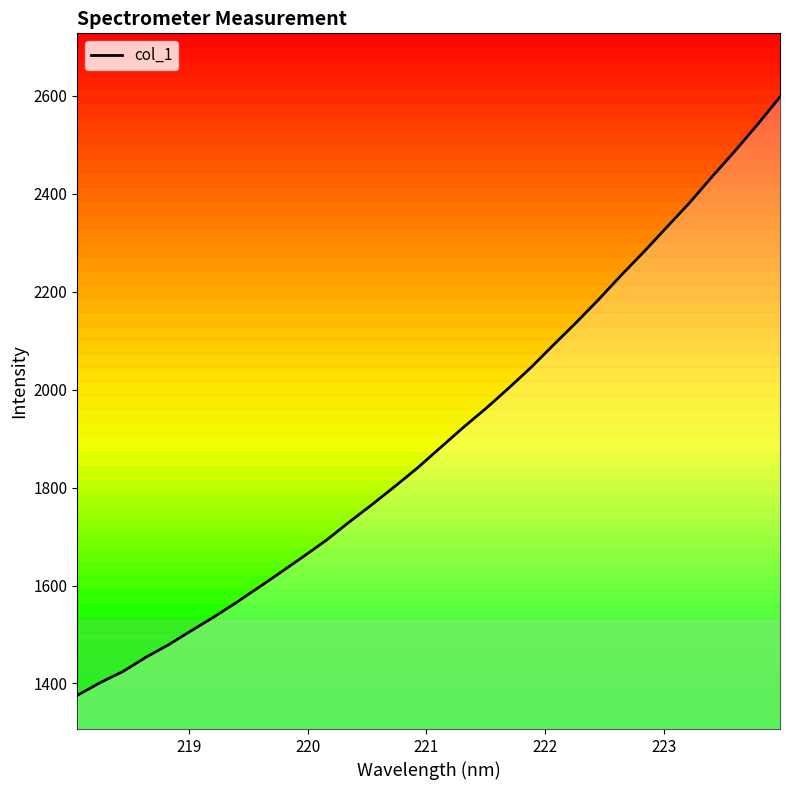

What is the highest value of the col_1 series?

2597.3